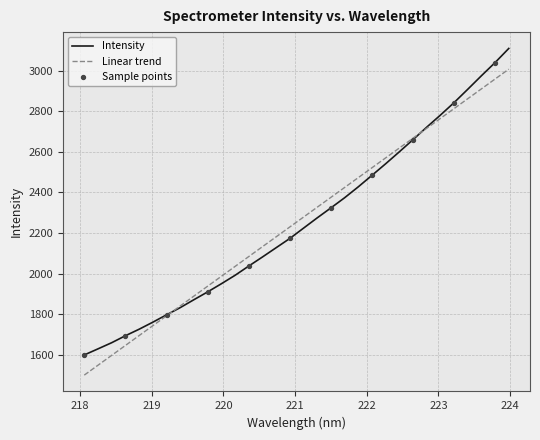

Which series has the widest spread of values?

Intensity